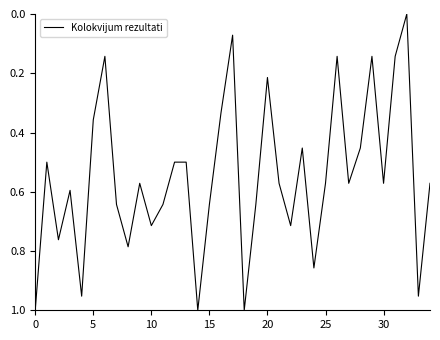

Which category has the lowest value across all series?

32